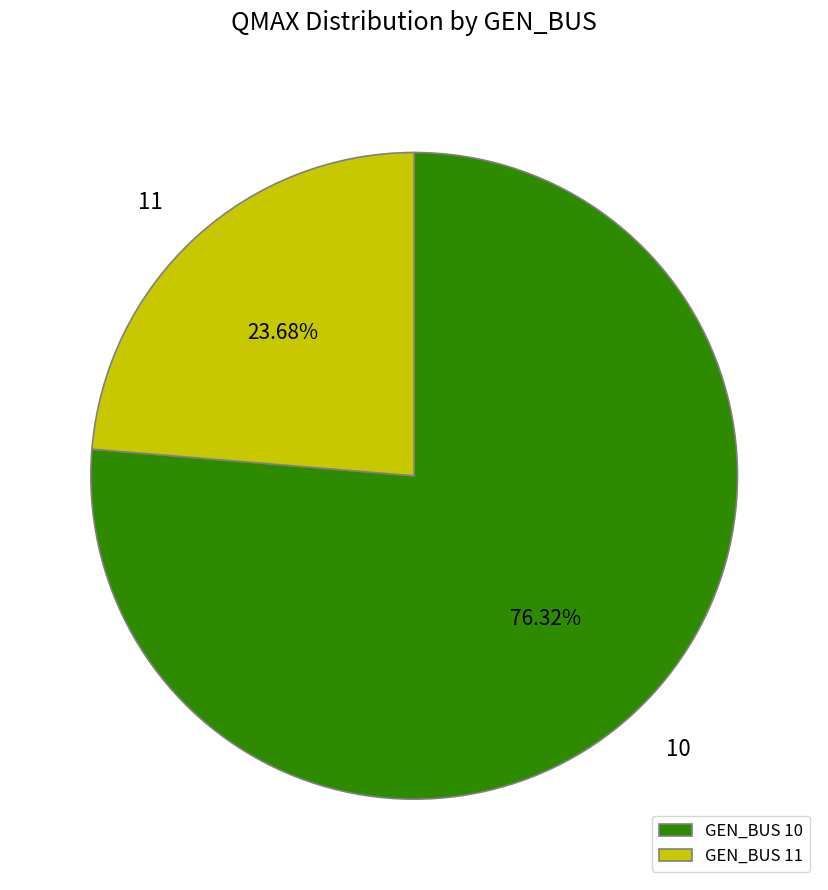

Is there a majority slice in this chart?

Yes